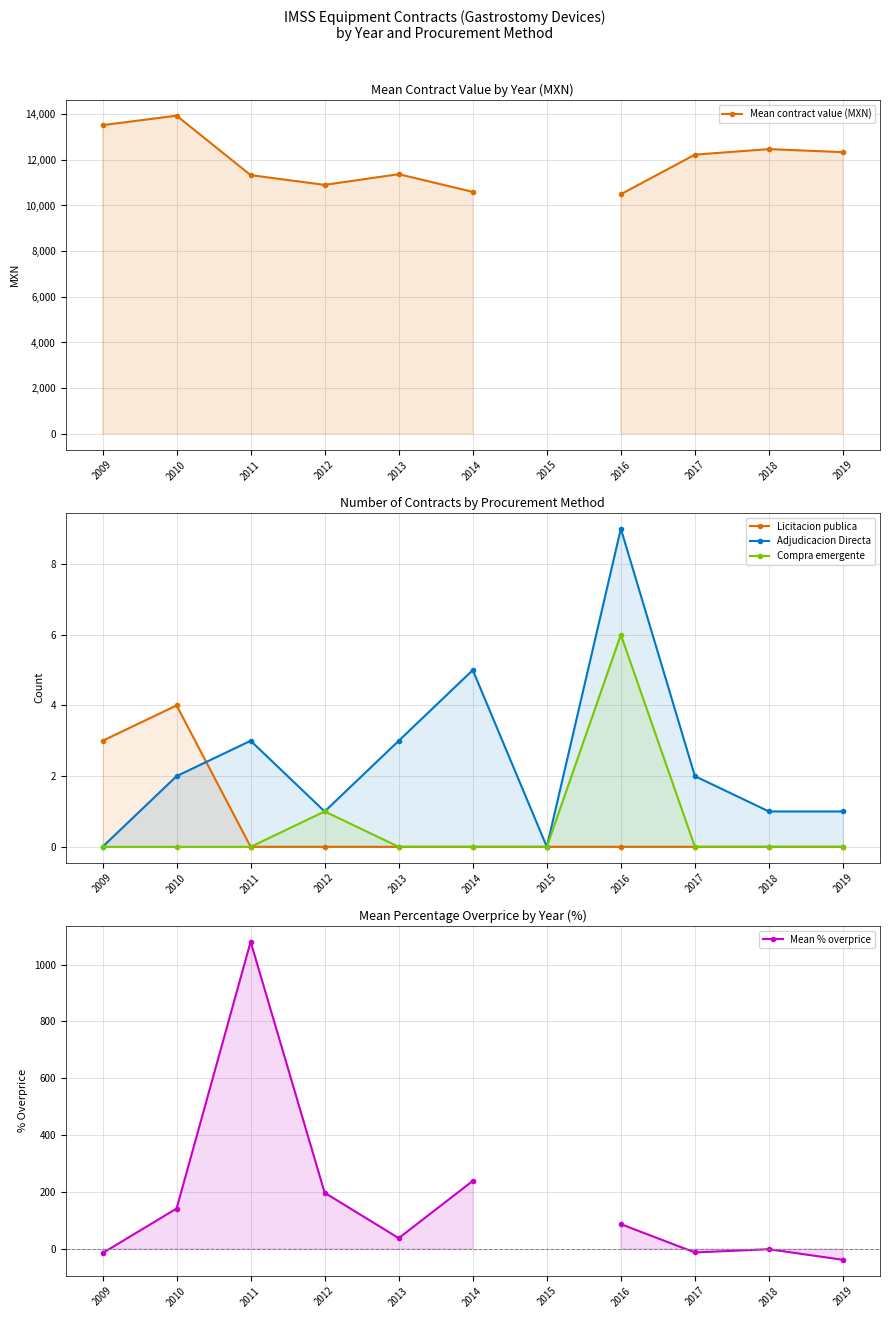

Count the Compra emergente values in the range 0 to 1.

10